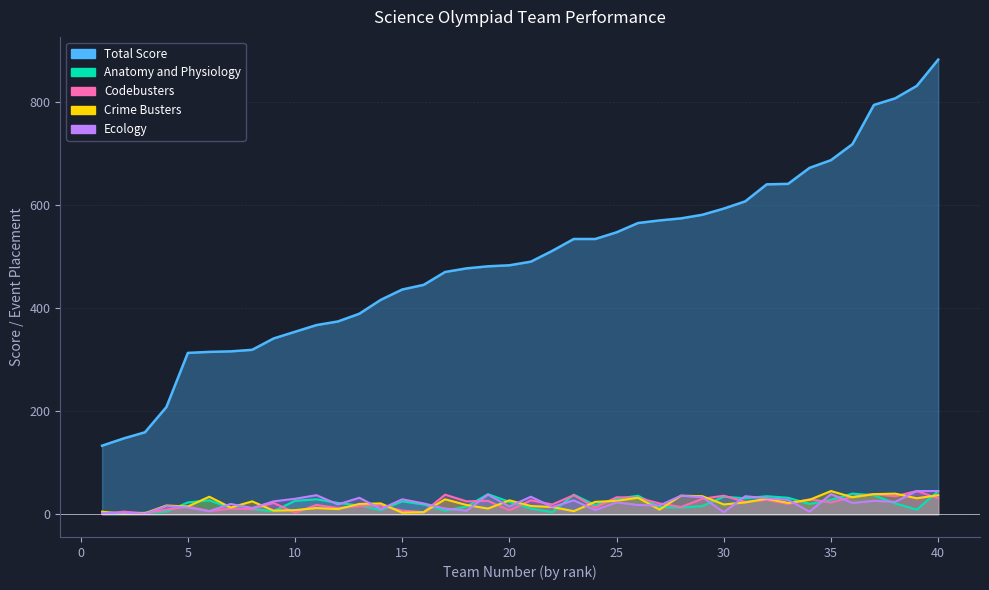

At how many categories does at least one series exceed 448?

24